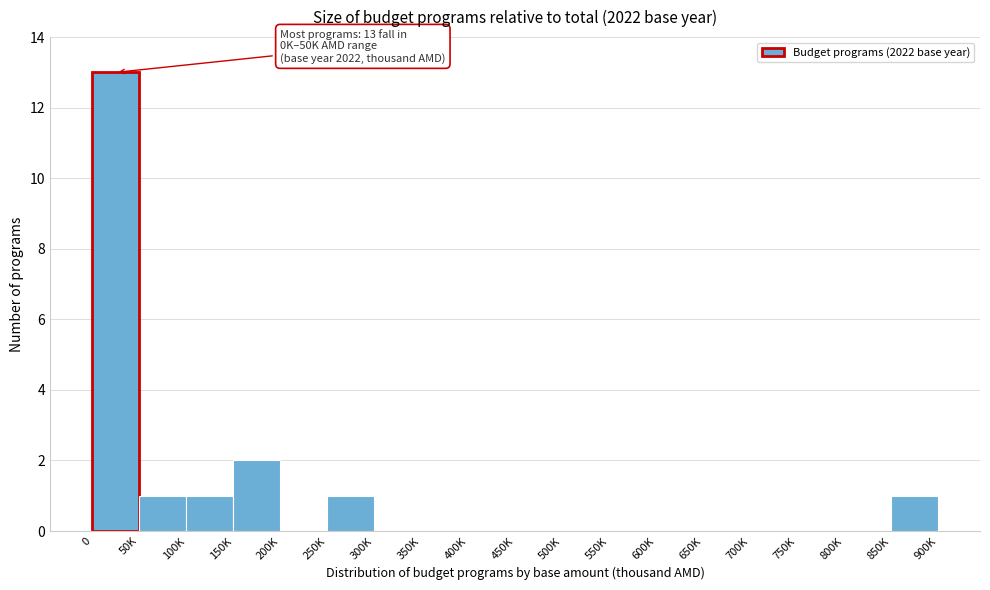

Reading left to right, list all the values displayed in this chart.

0=13	50K=1	100K=1	150K=2	200K=0	250K=1	300K=0	350K=0	400K=0	450K=0	500K=0	550K=0	600K=0	650K=0	700K=0	750K=0	800K=0	850K=1